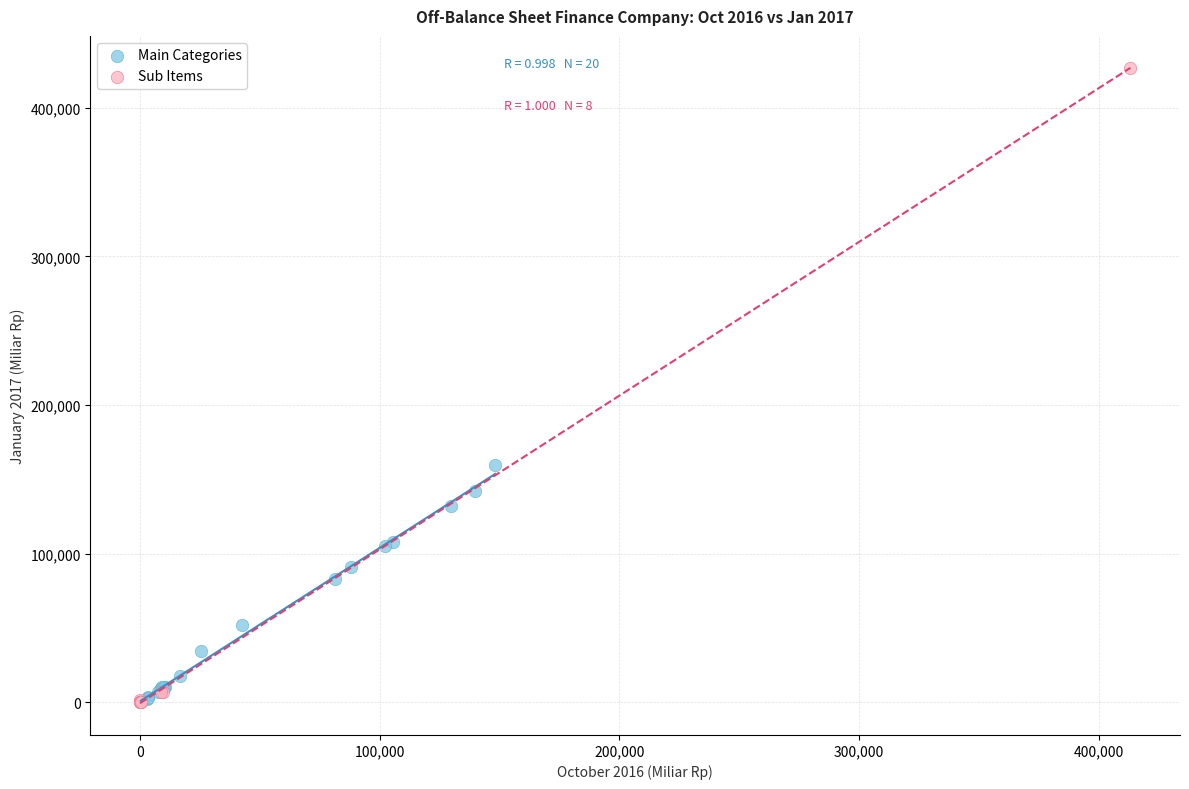

Which series has the widest spread of Y values?

Sub Items